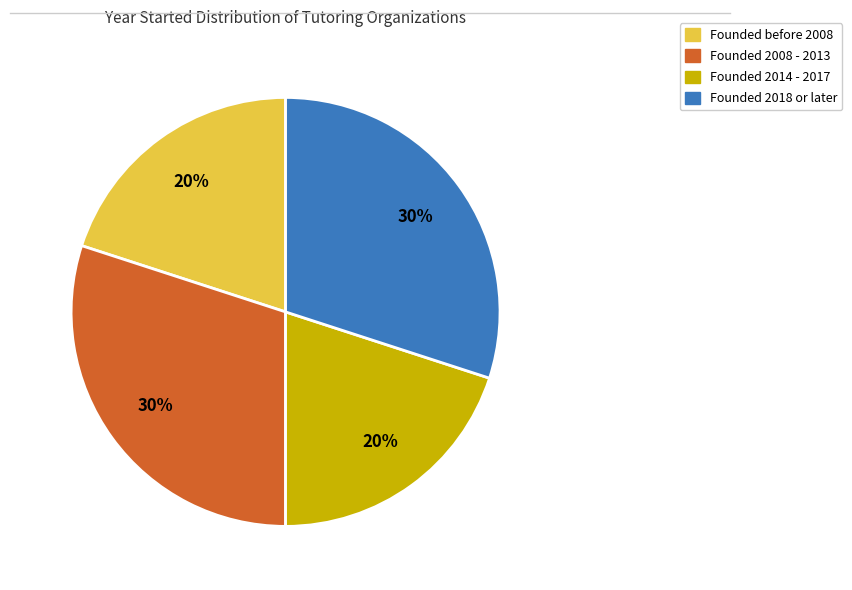

Count the number of slices in the pie.

4